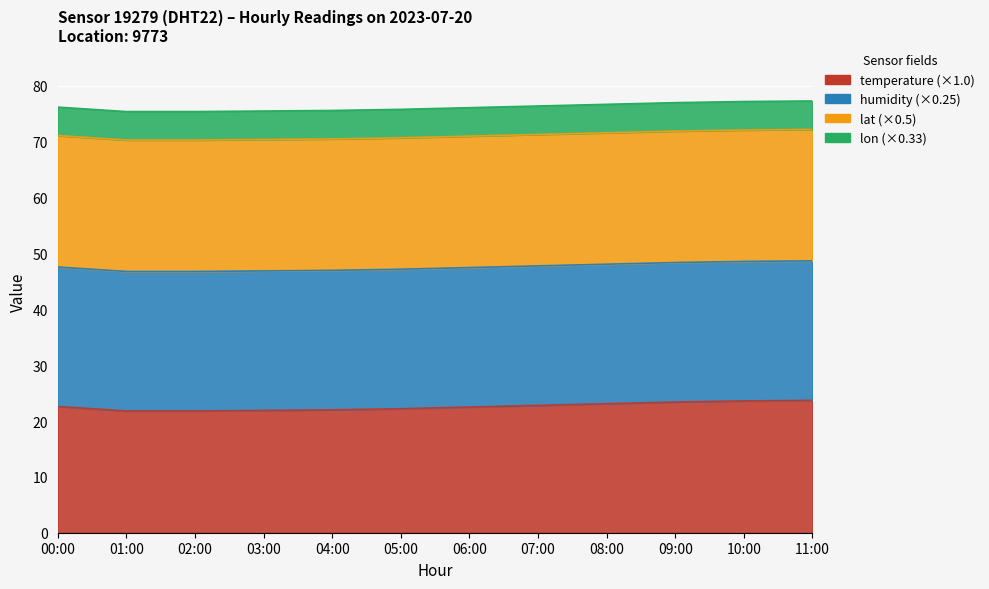

What is the difference between the highest and lowest values at 07:00?

84.5